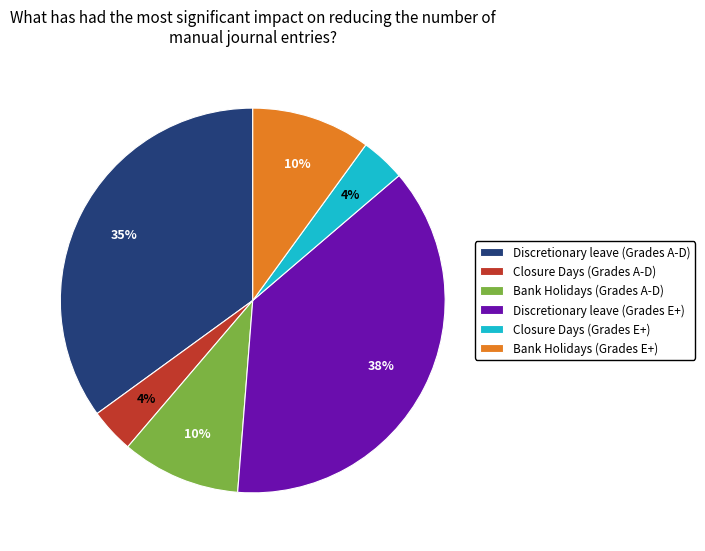

How many segments does this pie chart have?

6